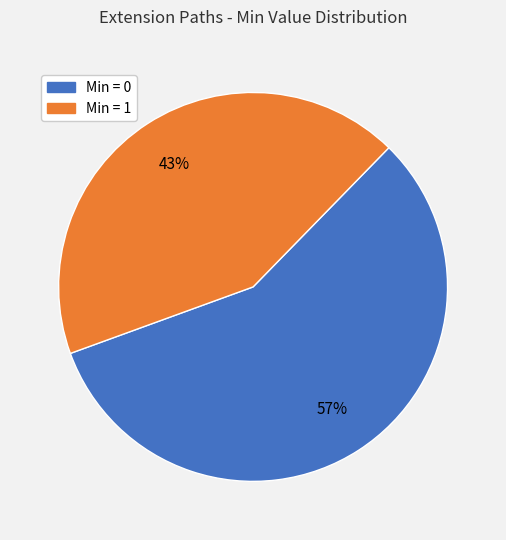

Is there any slice that represents more than half of the pie?

Yes